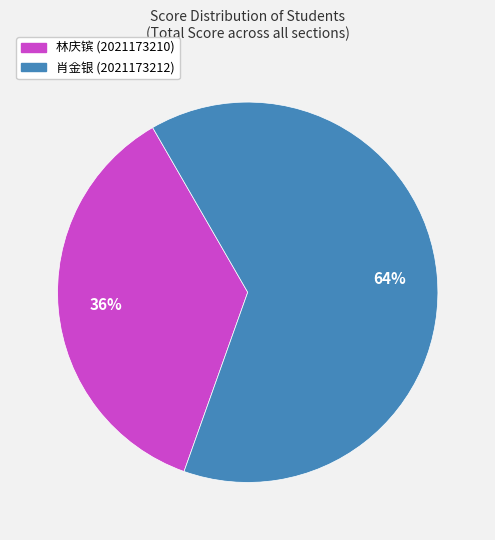

Is there a majority slice in this chart?

Yes